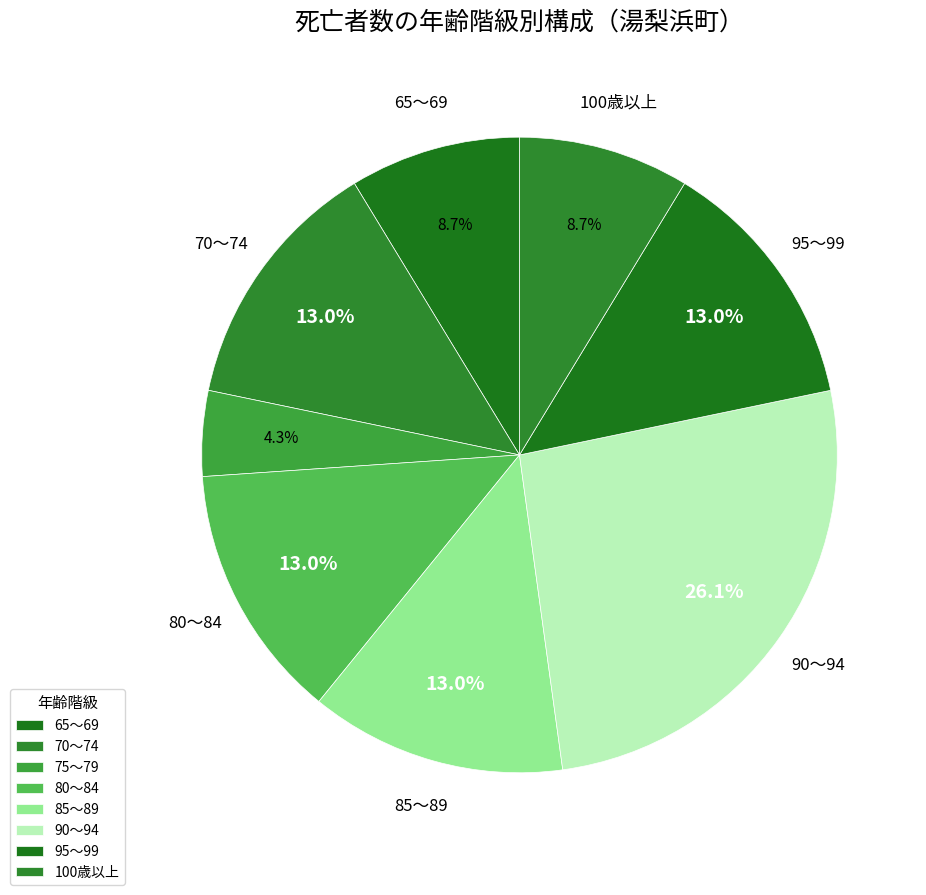

How many segments does this pie chart have?

8